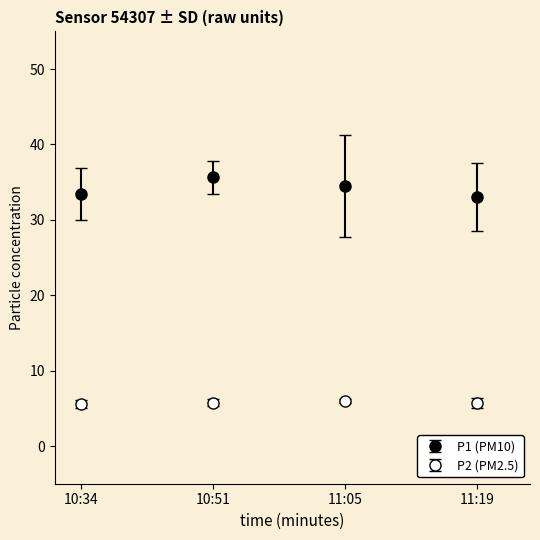

How many lines are shown in the chart?

2